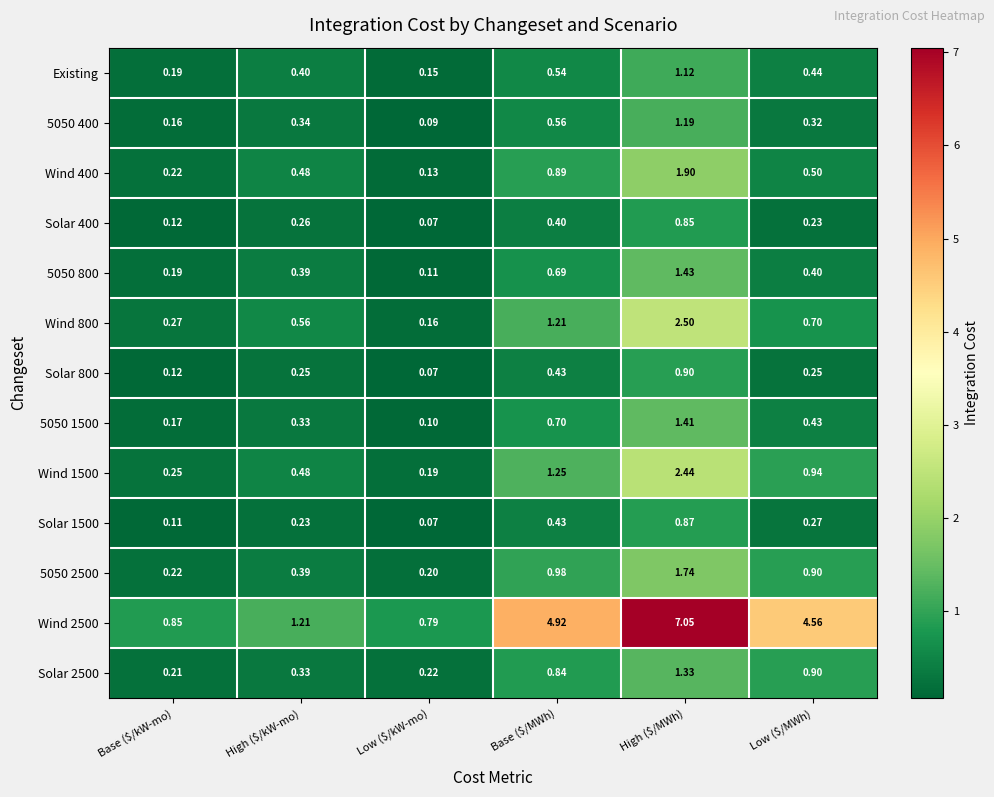

At which category does the chart reach its peak across all series?

High ($/MWh)